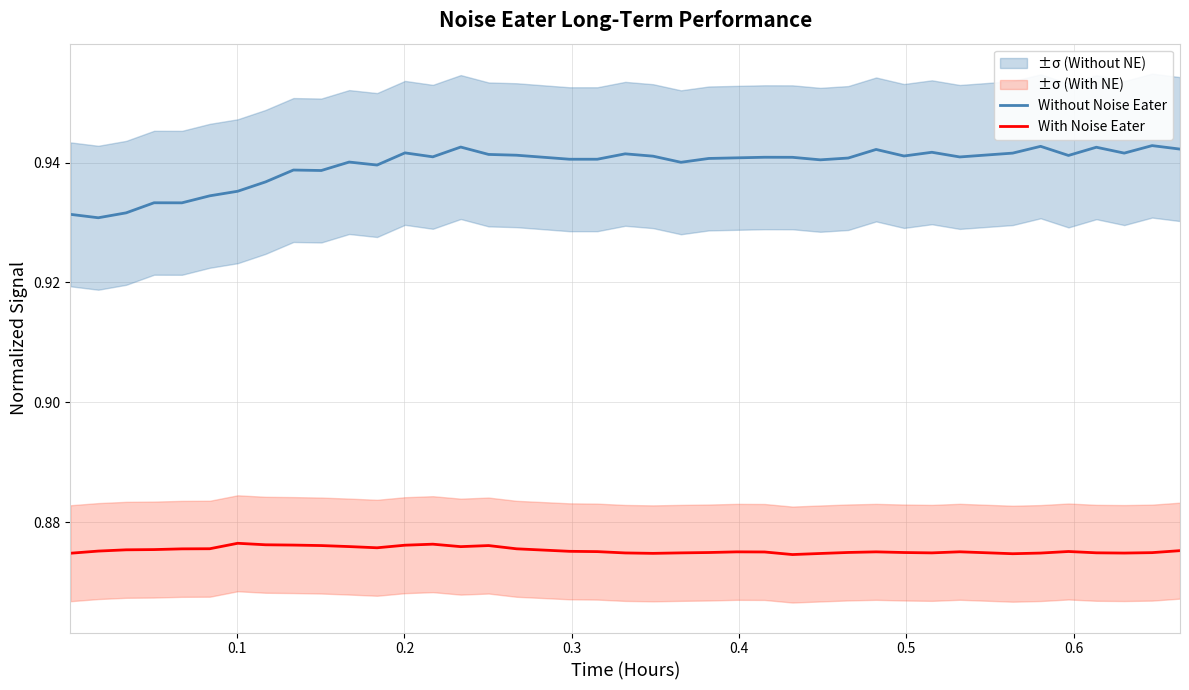

True or false: With Noise Eater and Without Noise Eater cross at least once.

False